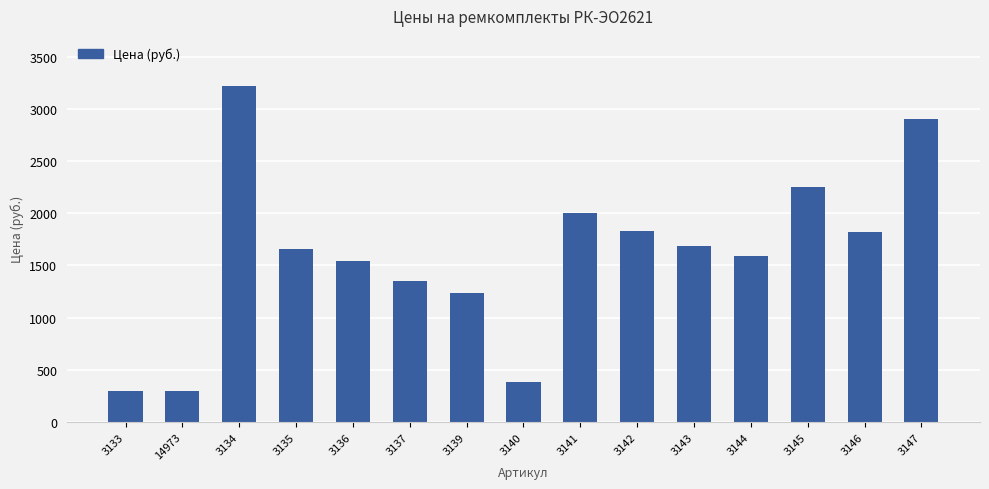

What value does the data have at 3145?

2249.7